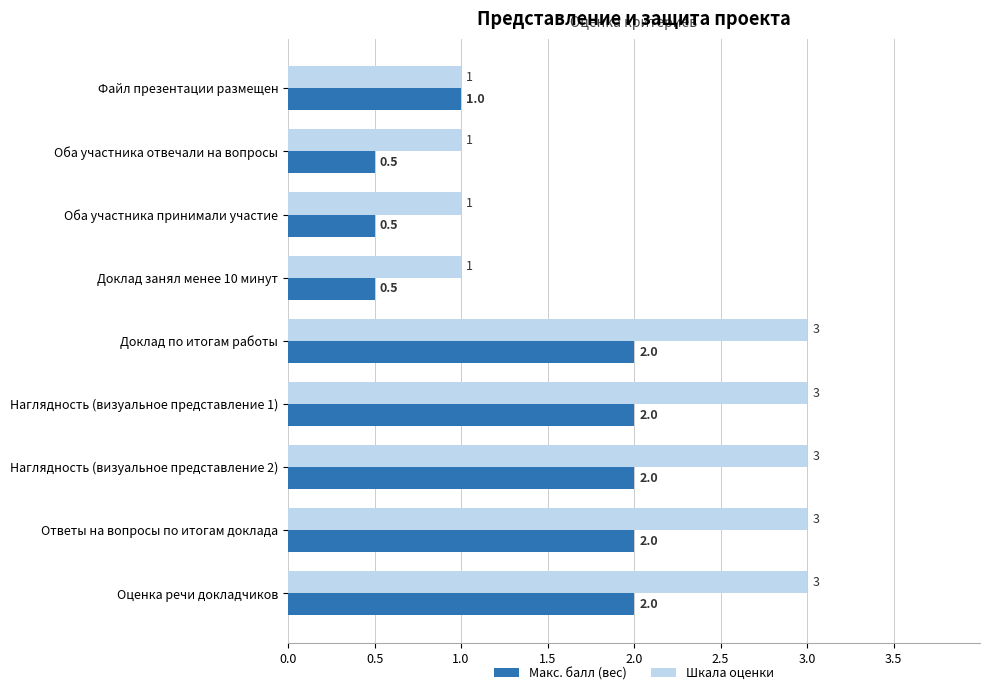

Rank the series by their average value, from highest to lowest.

Шкала оценки, Макс. балл (вес)